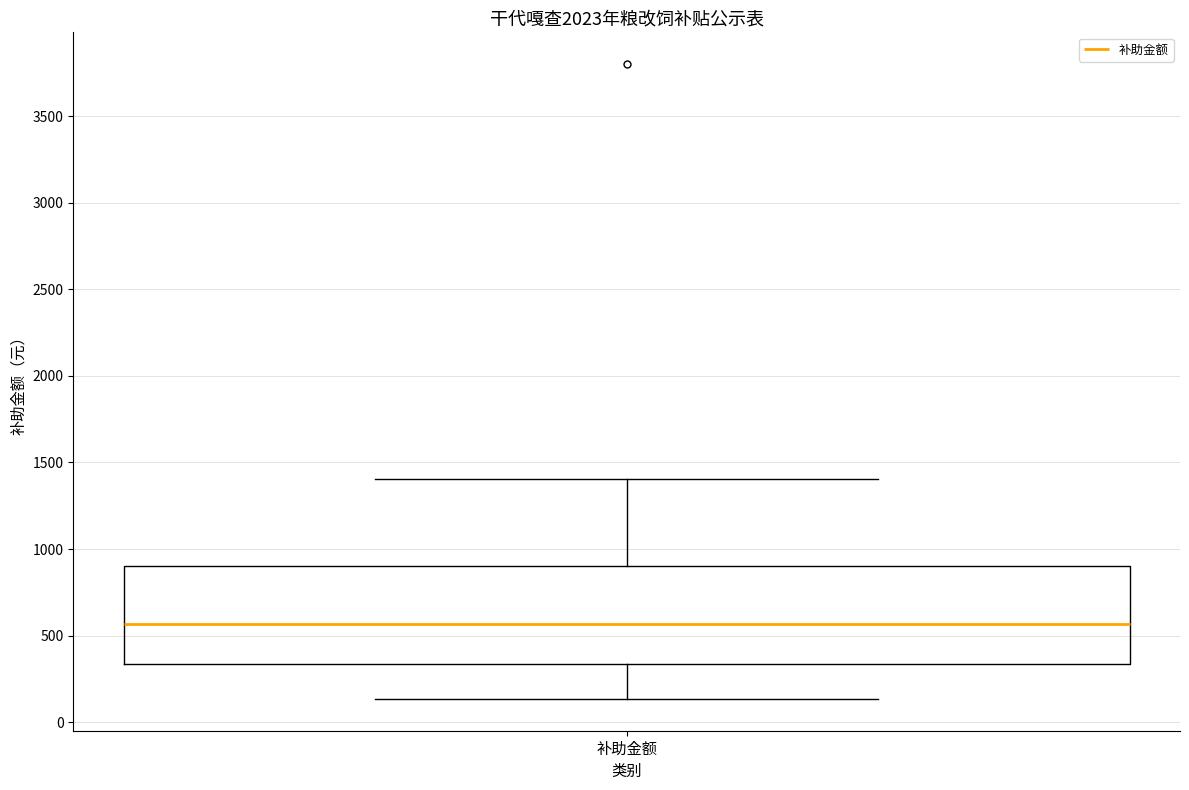

Where is the upper edge of the box for 补助金额 on the y-axis? The values are not printed on the chart, so give them approximately, as read against the axis.

900